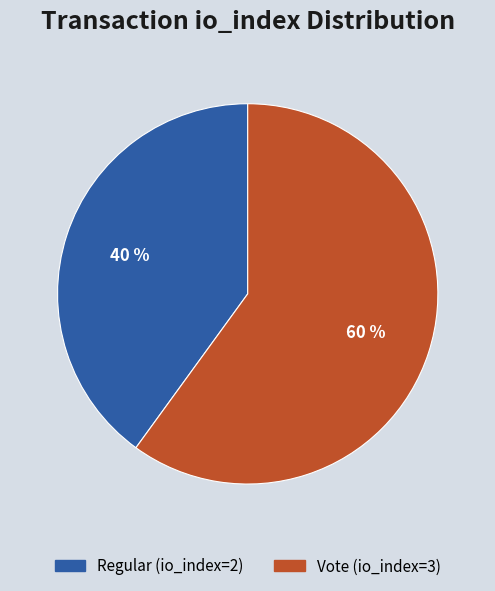

True or false: Vote (io_index=3) accounts for 68% of the total.

False